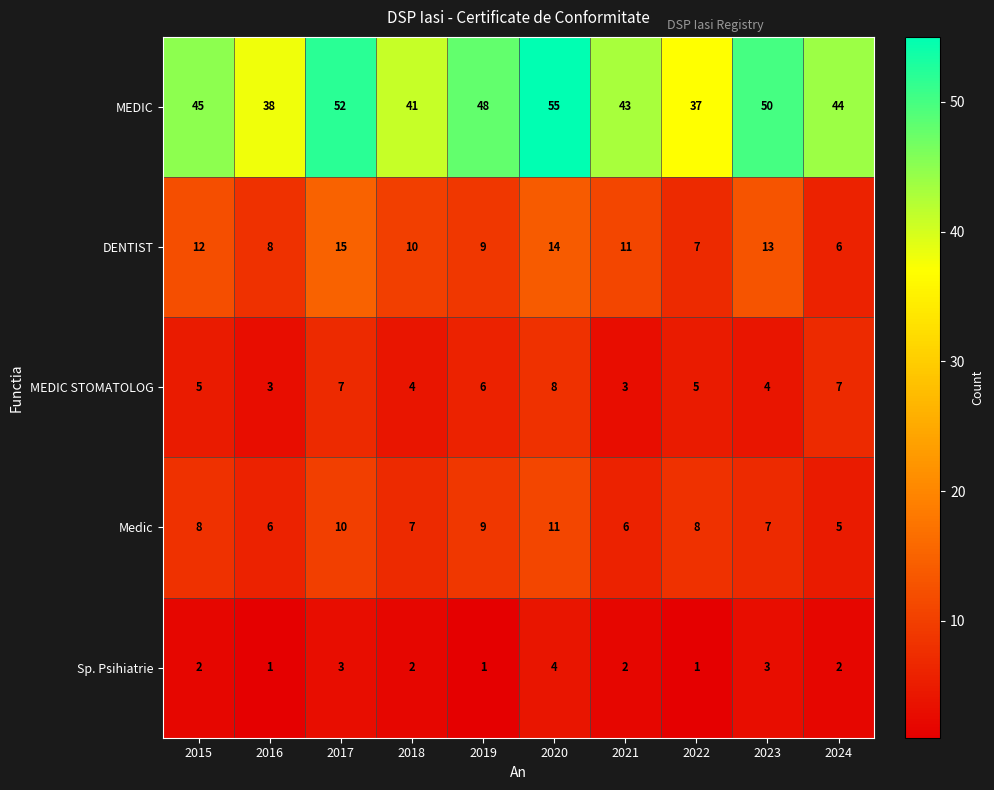

What is the difference between the MEDIC values at 2018 and 2016?

3